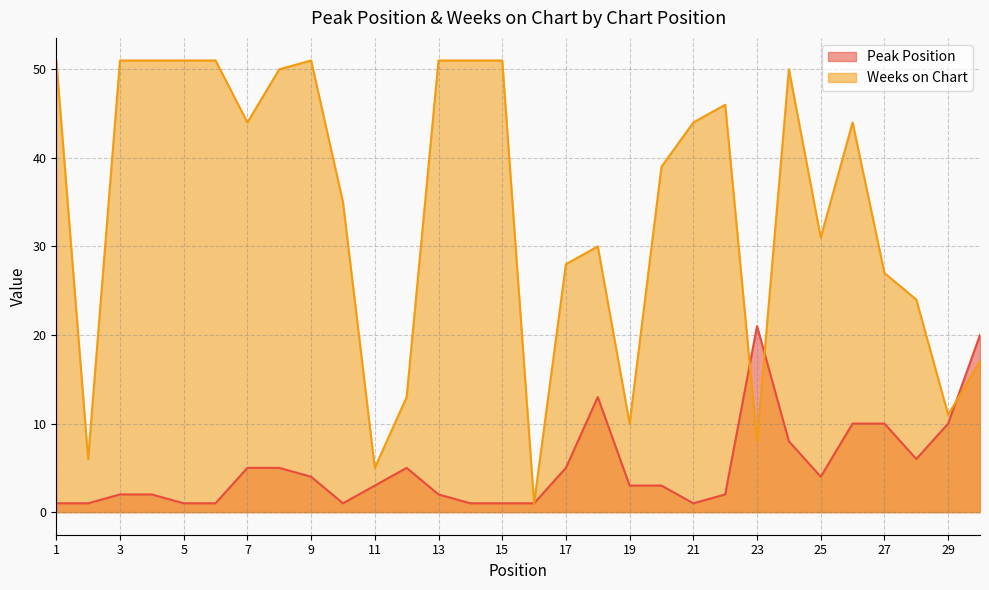

Does the chart display data point markers on the line(s)?

No